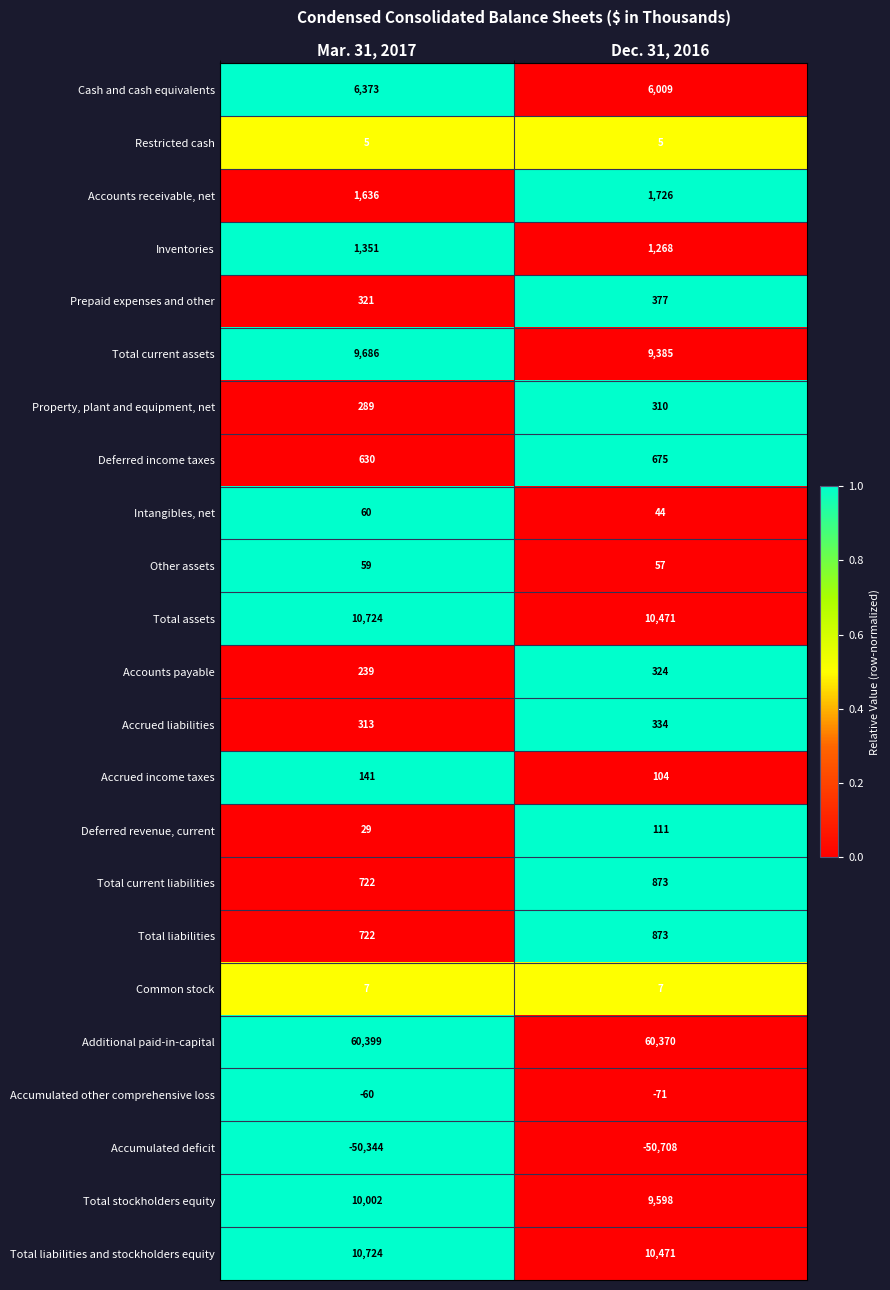

The Total assets series shows 17244 at Dec. 31, 2016. True or false?

False